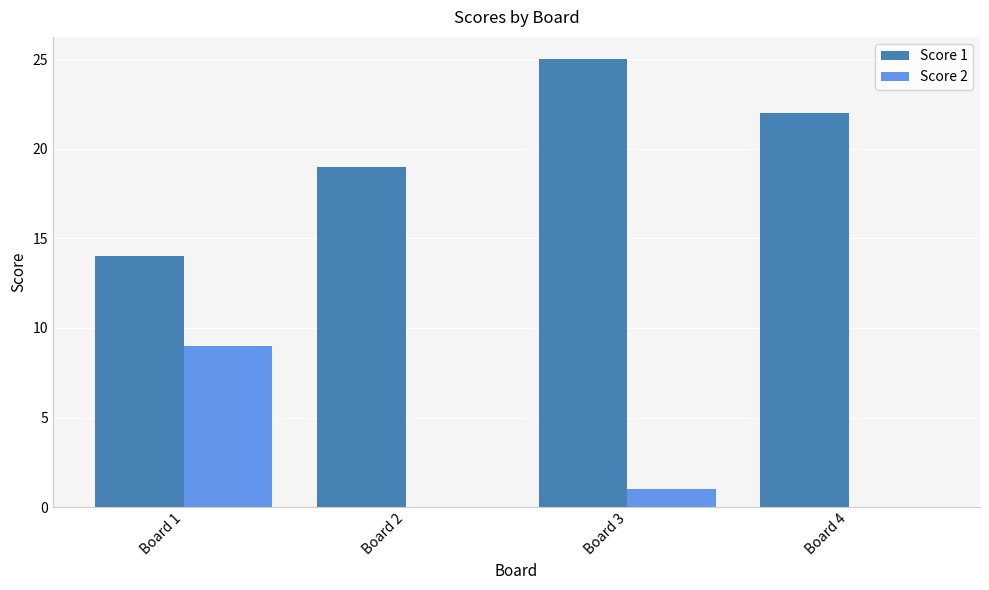

Which series changed the most between Board 3 and Board 4?

Score 1